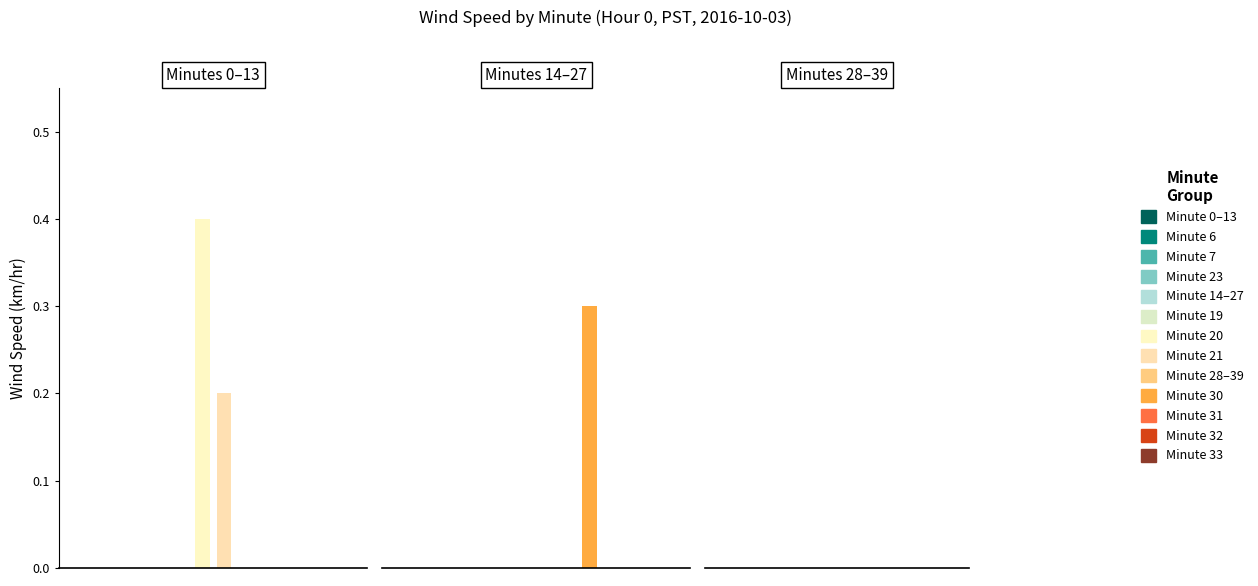

The Hour 0 series shows 0.2 at Hour 0. True or false?

False